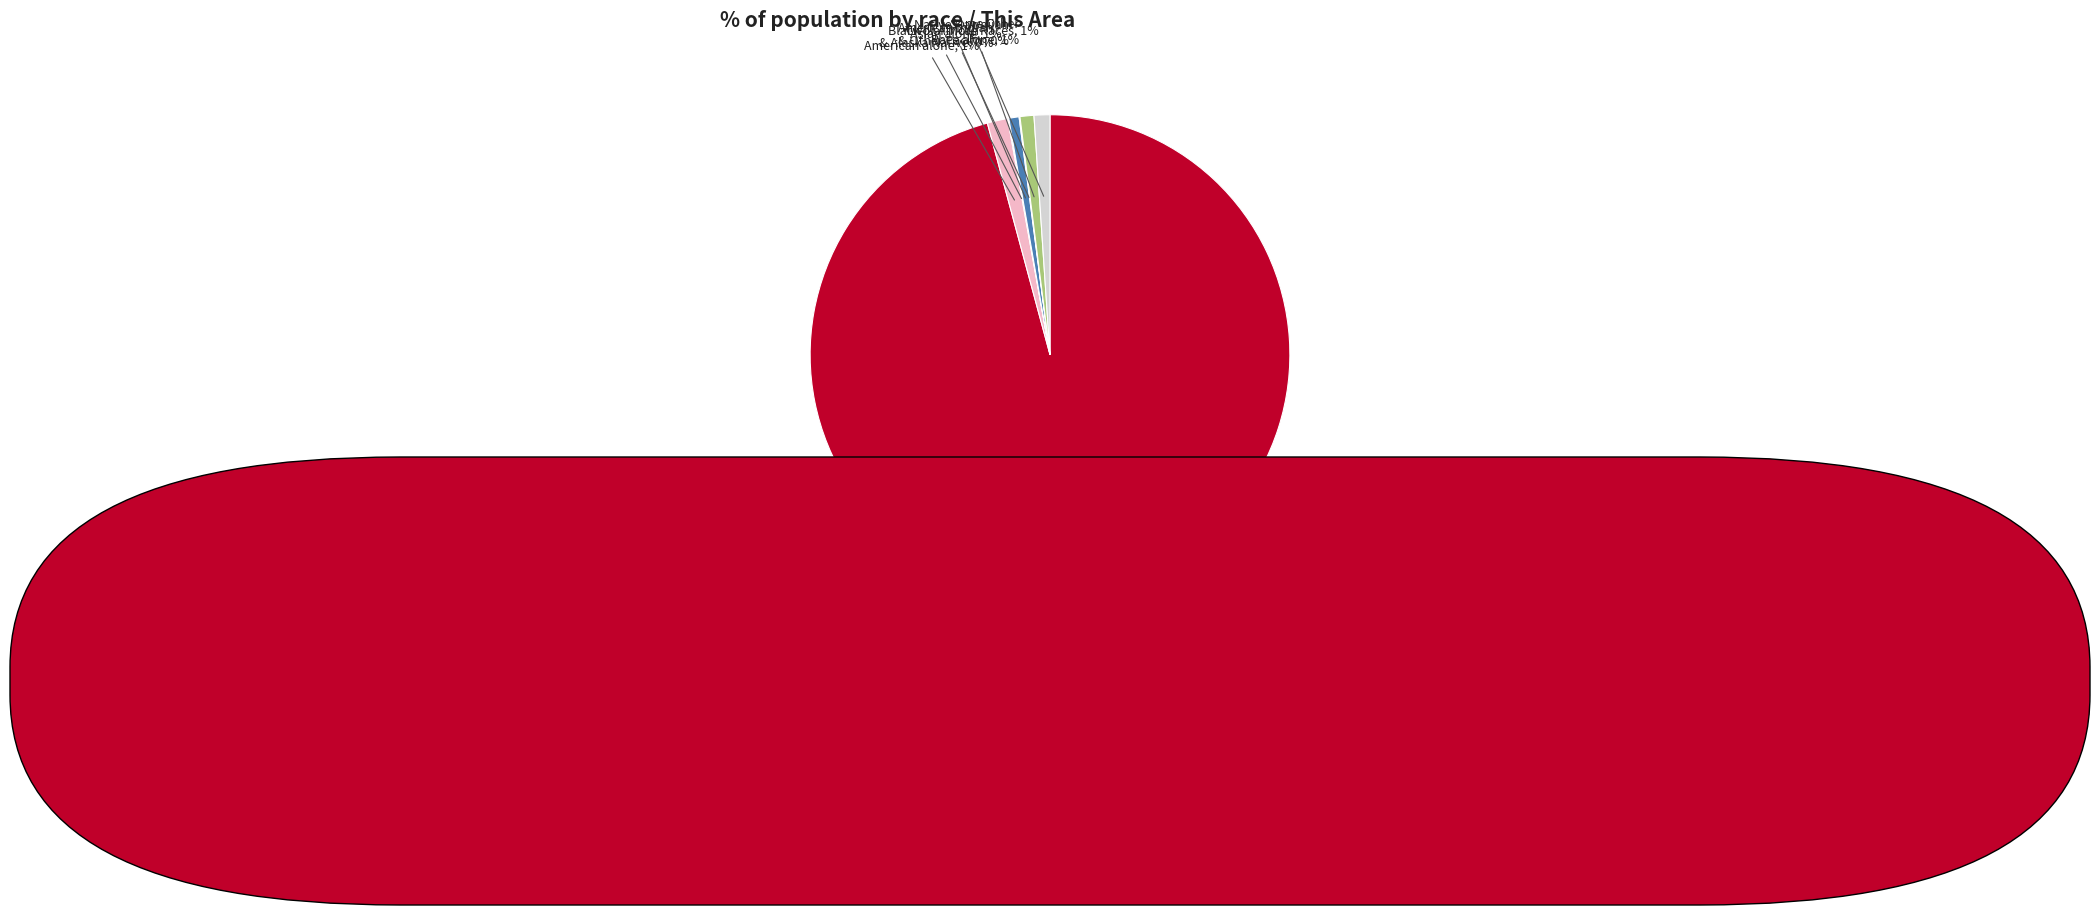

Which slice is the largest?

White alone